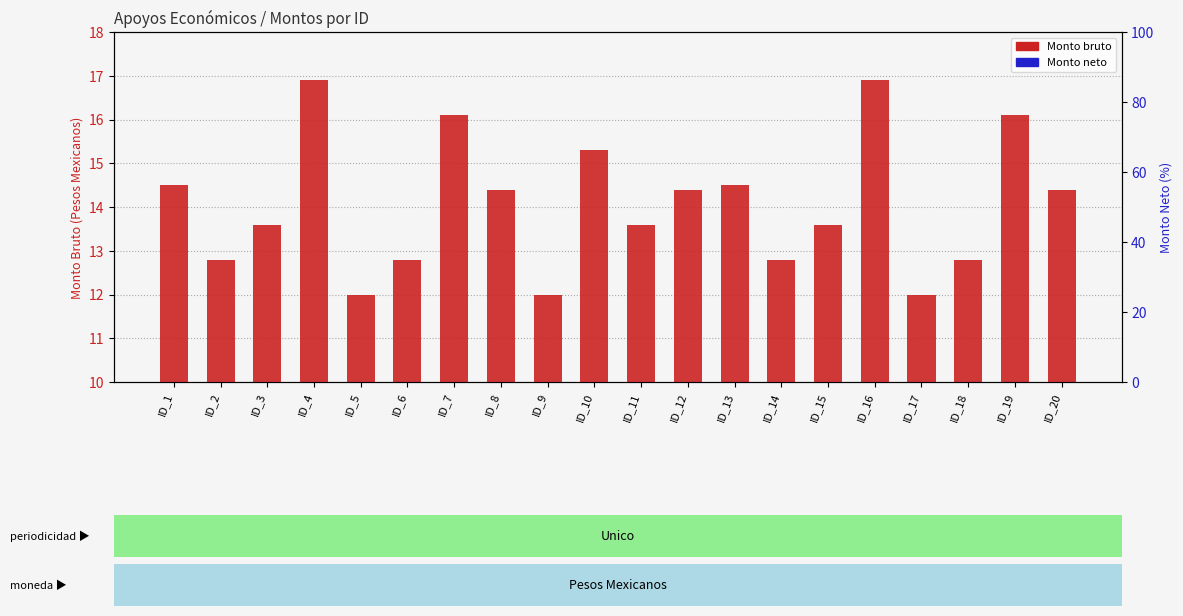

Reading left to right, transcribe all the data shown in this chart.

Monto bruto: 14.5	12.8	13.6	16.9	12.0	12.8	16.1	14.4	12.0	15.3	13.6	14.4	14.5	12.8	13.6	16.9	12.0	12.8	16.1	14.4
Monto neto: 0.3	0.3	0.3	0.3	0.3	0.3	0.3	0.3	0.3	0.3	0.3	0.3	0.3	0.3	0.3	0.3	0.3	0.3	0.3	0.3